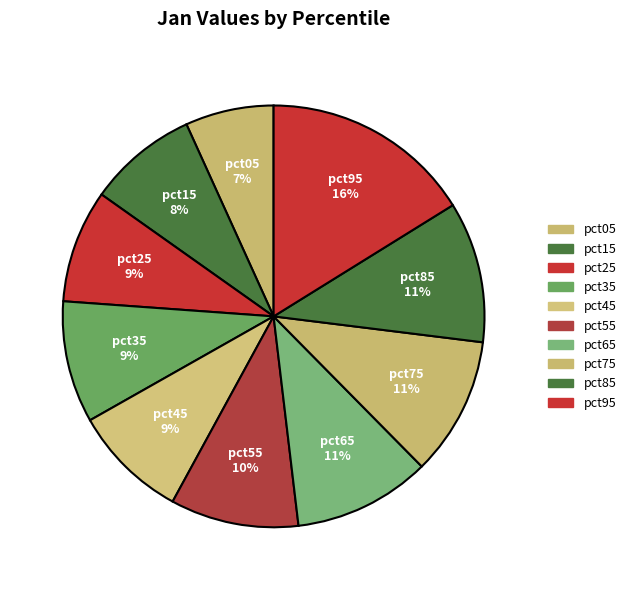

Is it true that pct25 is 9% of the pie?

True